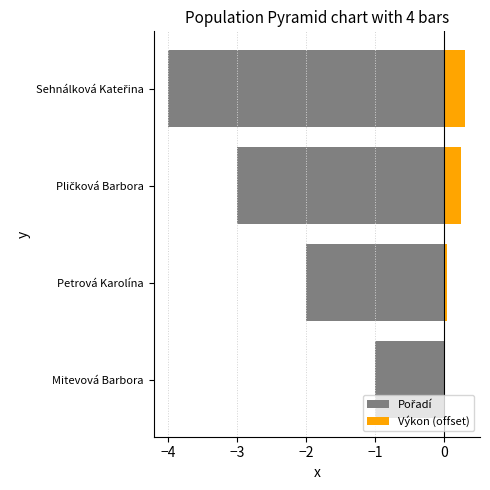

What are all the series names shown in the legend?

Pořadí, Výkon (offset)